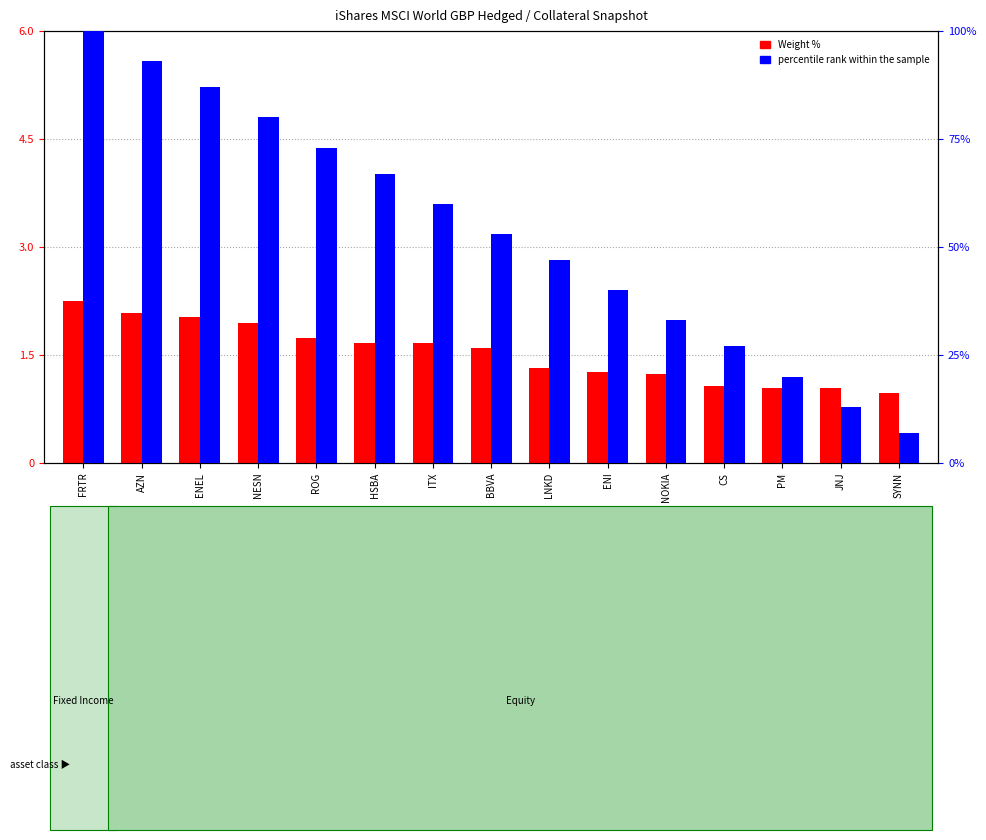

At which category does the chart reach its peak across all series?

FRTR